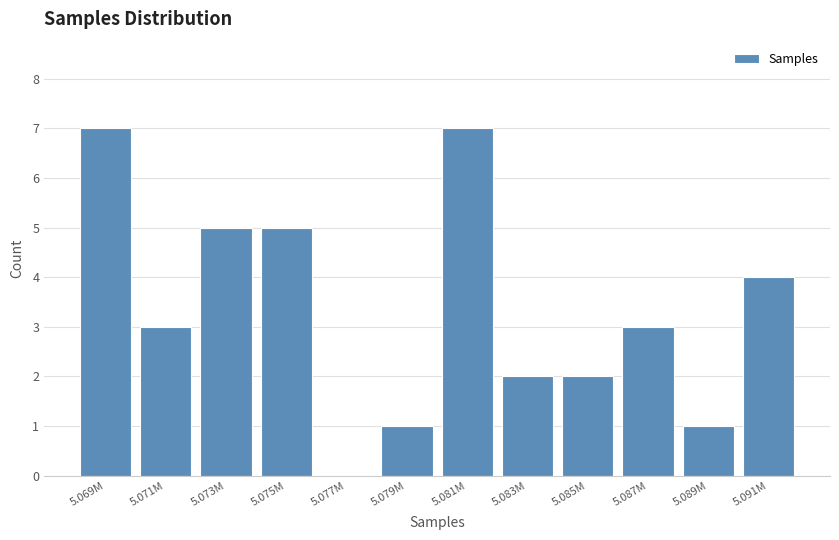

Reading left to right, what are all the values shown in this chart?

5.069M=7	5.071M=3	5.073M=5	5.075M=5	5.077M=0	5.079M=1	5.081M=7	5.083M=2	5.085M=2	5.087M=3	5.089M=1	5.091M=4